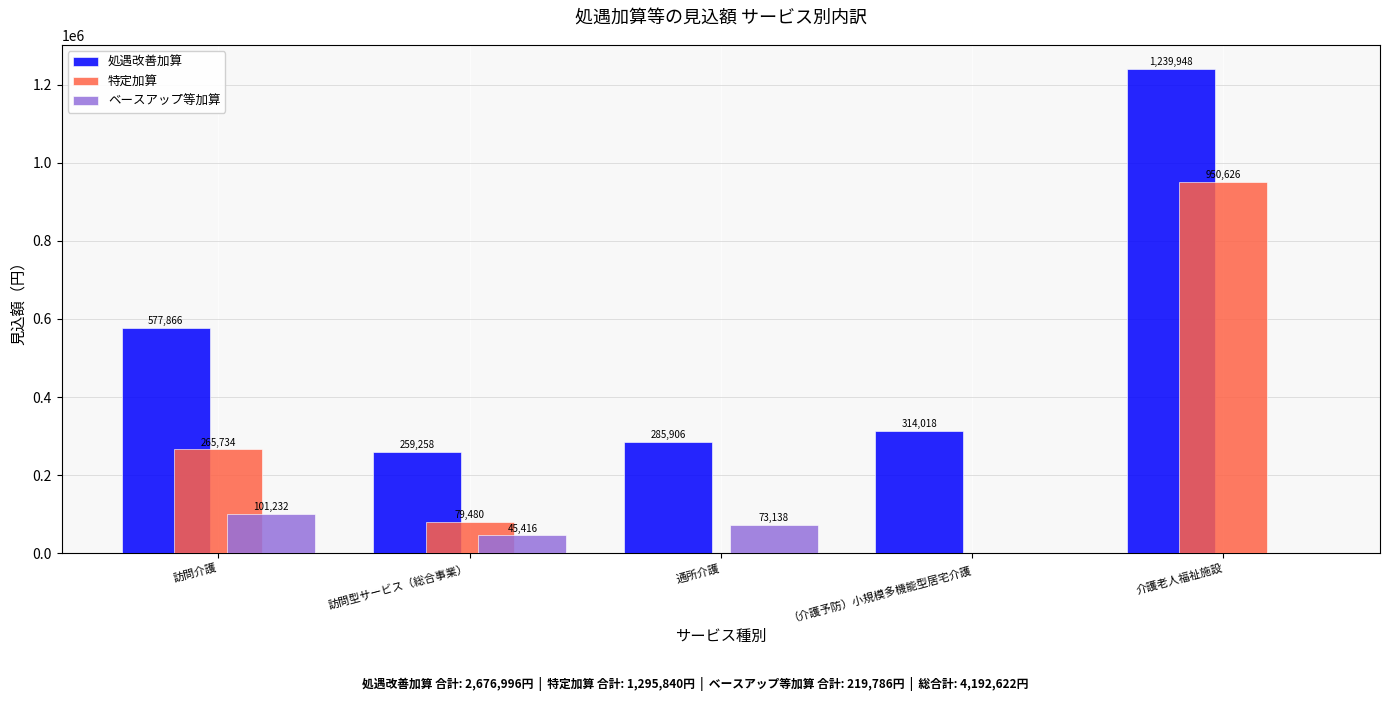

What is the average value of the 処遇改善加算 series?

535399